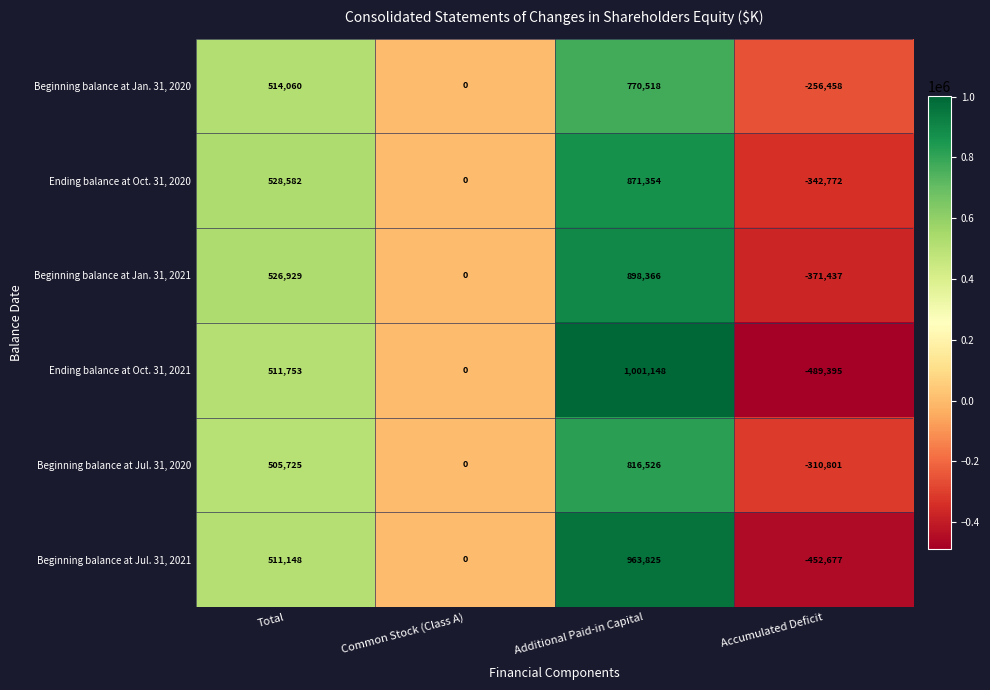

What value does the Beginning balance at Jan. 31, 2020 series have at Total, to the nearest 100?

514100